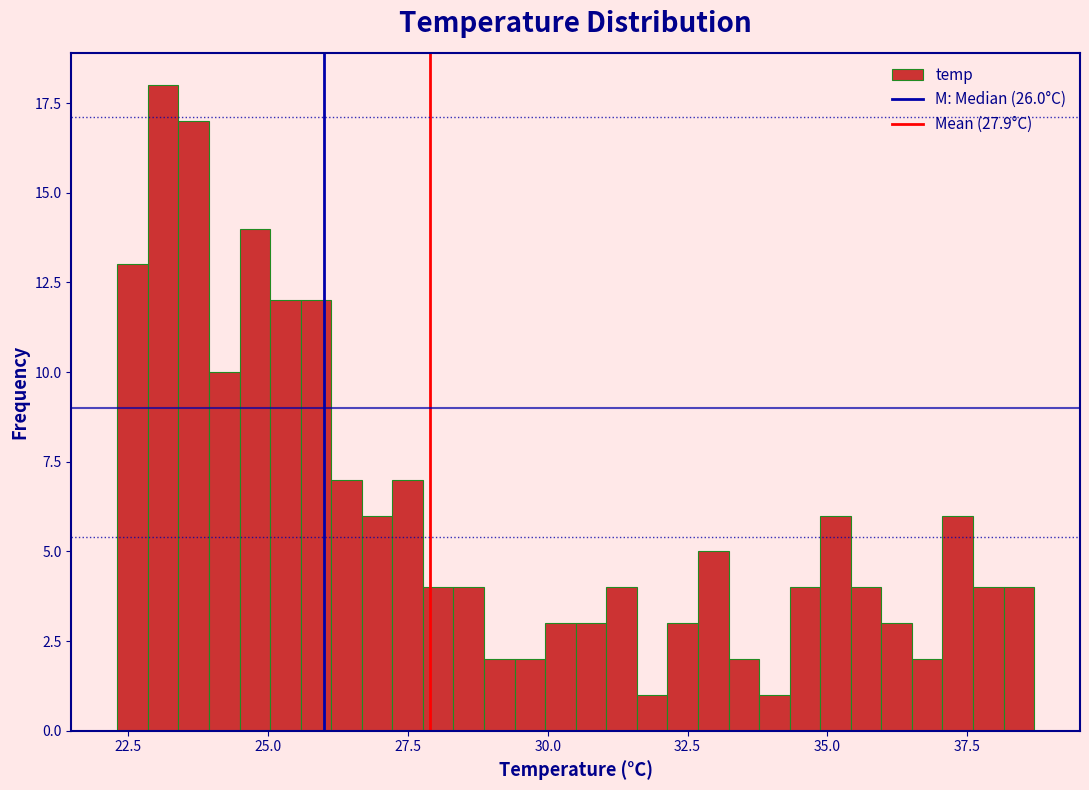

Around what value on the x-axis is the tallest bar? Give the approximate position of its centre, as read against the axis.

23.0